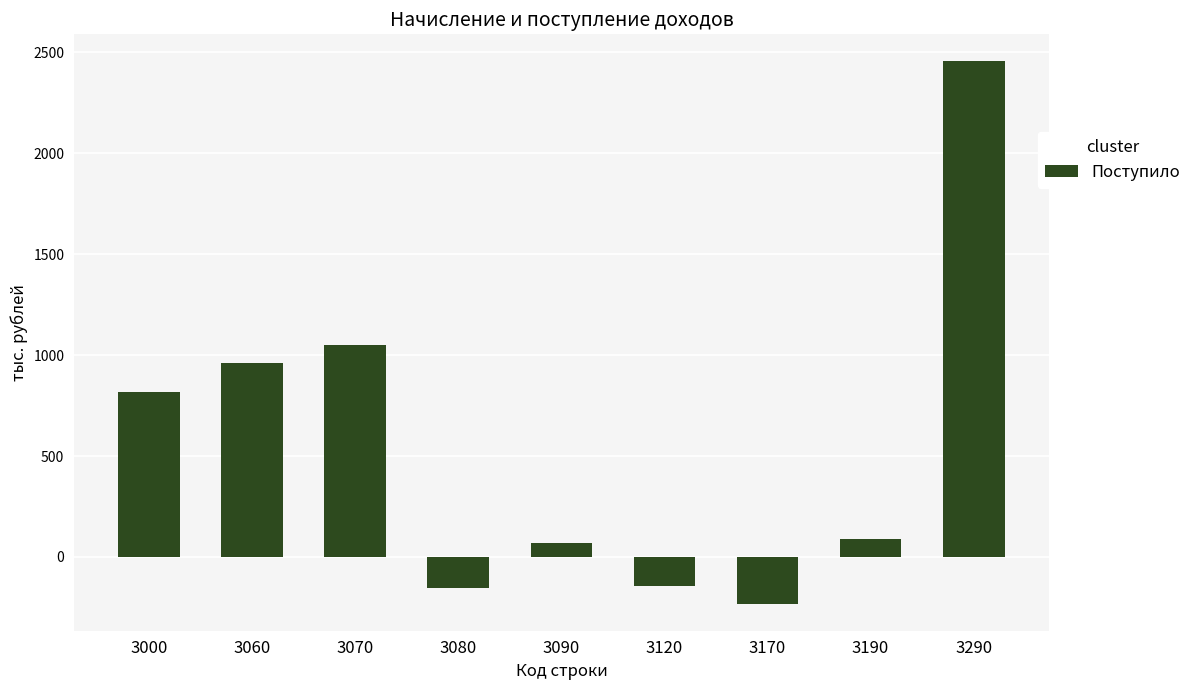

Between 3190 and 3070, which is larger?

3070